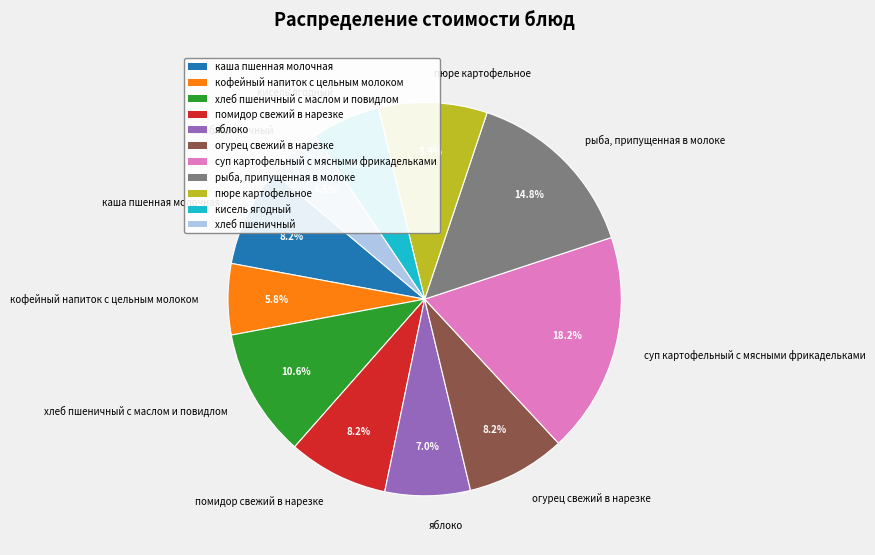

Is there a majority slice in this chart?

No